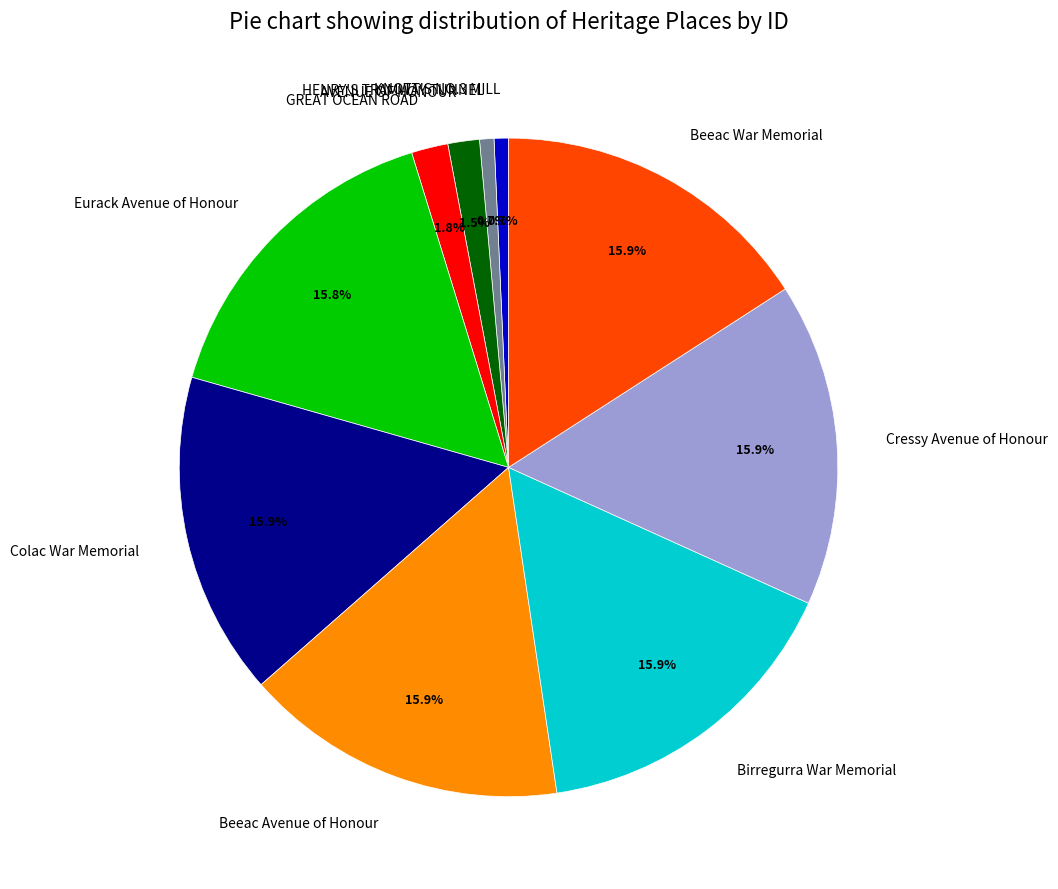

True or false: Eurack Avenue of Honour accounts for 30% of the total.

False